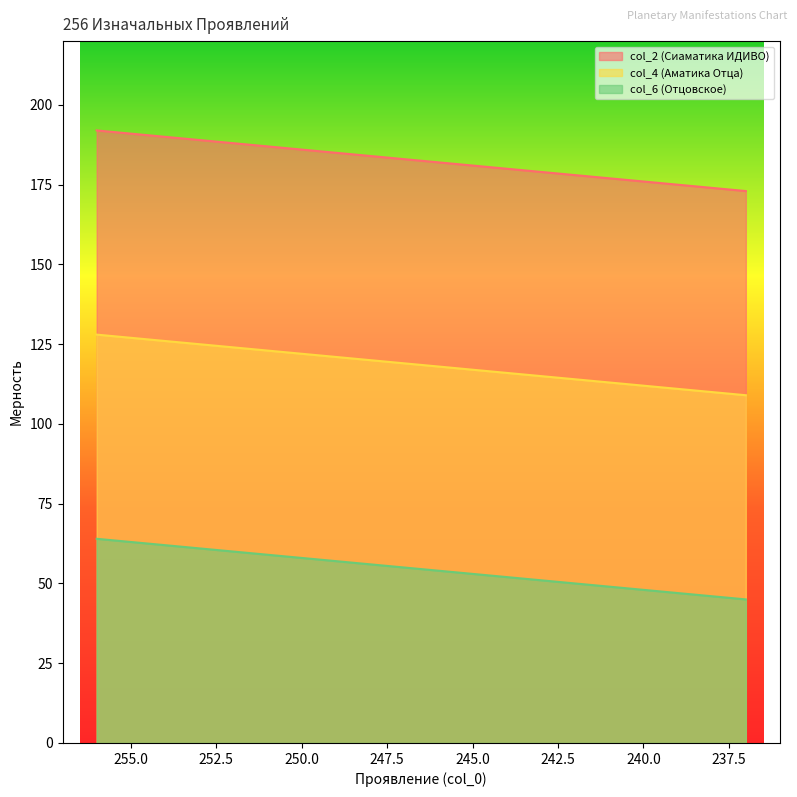

What is the minimum value for col_4 (Аматика Отца)?

109